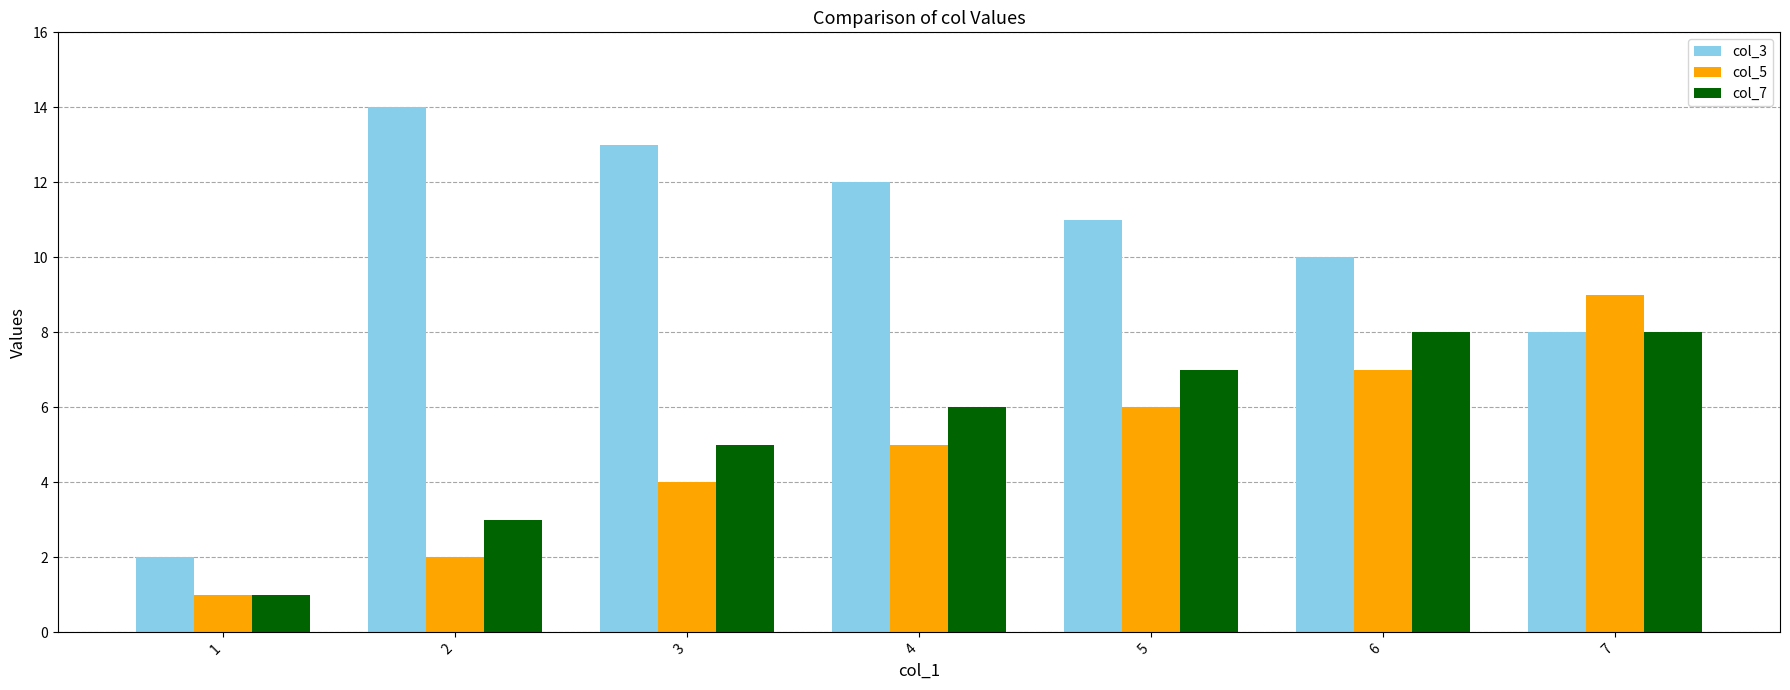

How many bars are there in total?

21